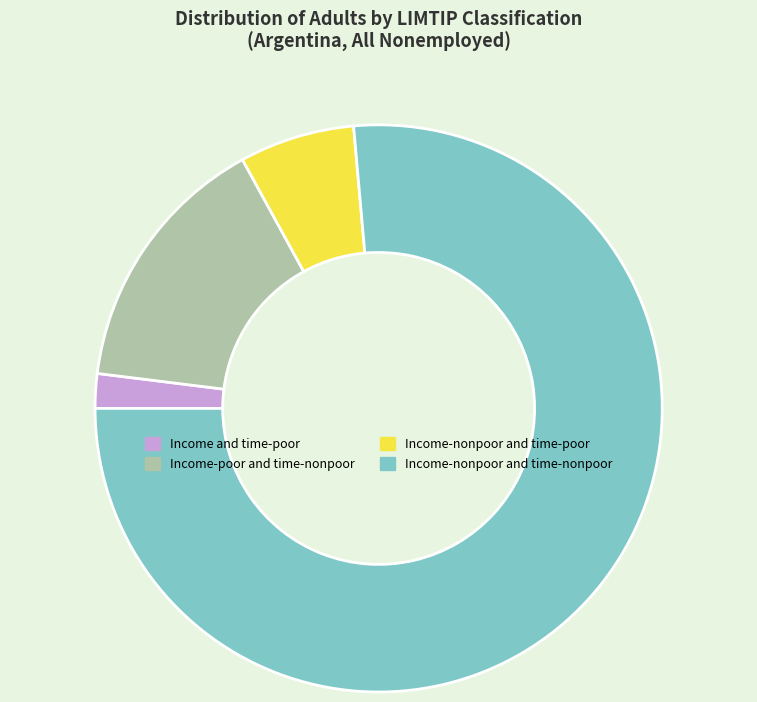

Which slice is the smallest?

Income and time-poor